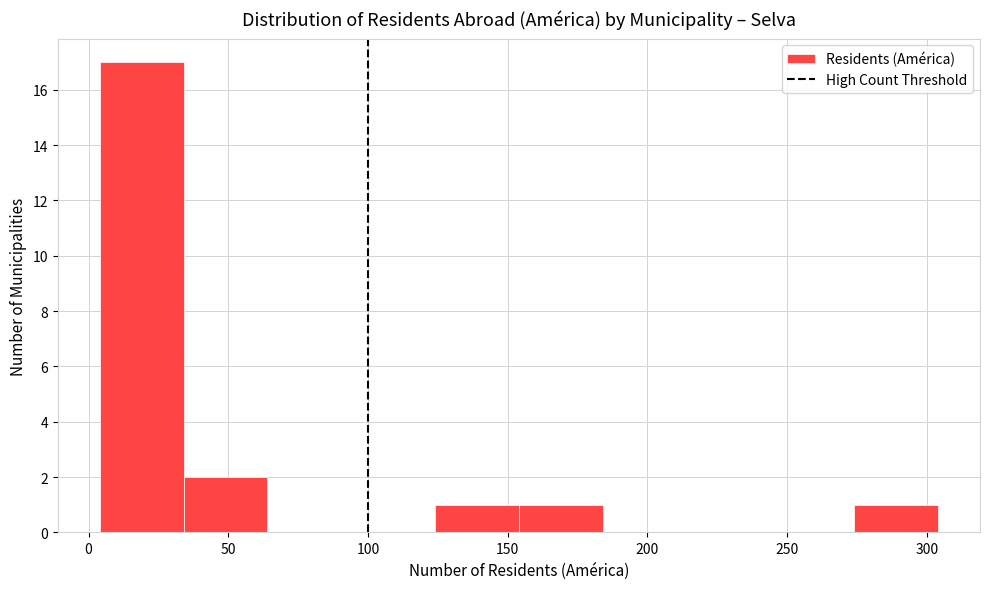

Over which range of the x-axis is the bar tallest?

4 to 34